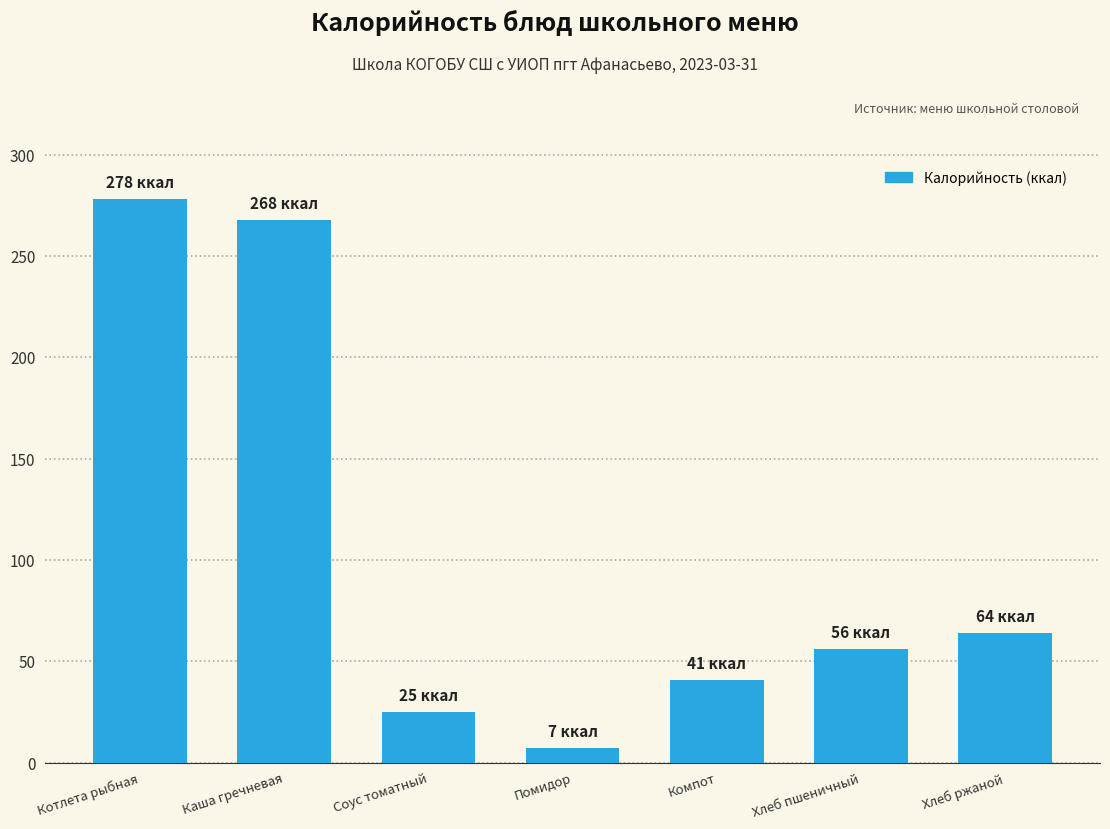

What is the minimum value shown in the chart?

7